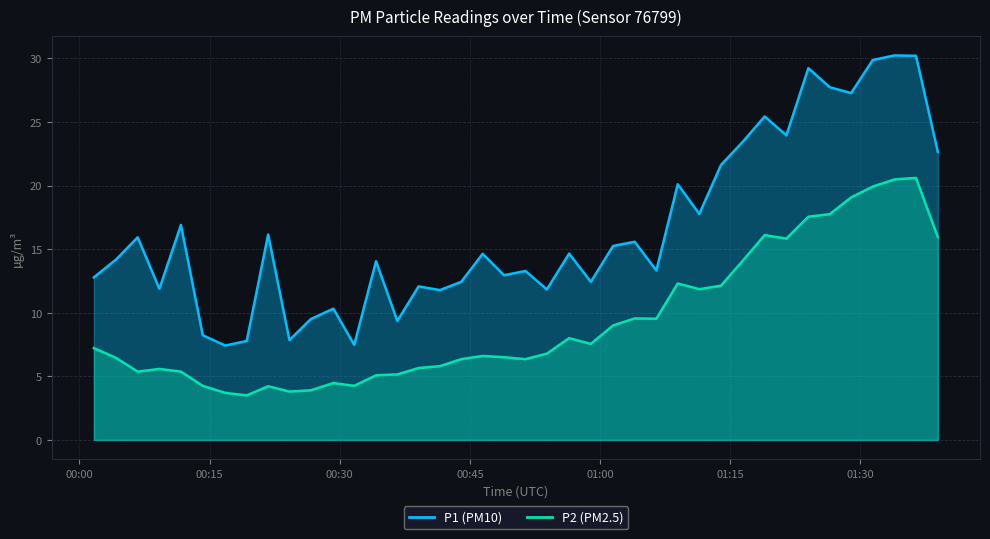

True or false: P1 and P2 cross at least once.

False